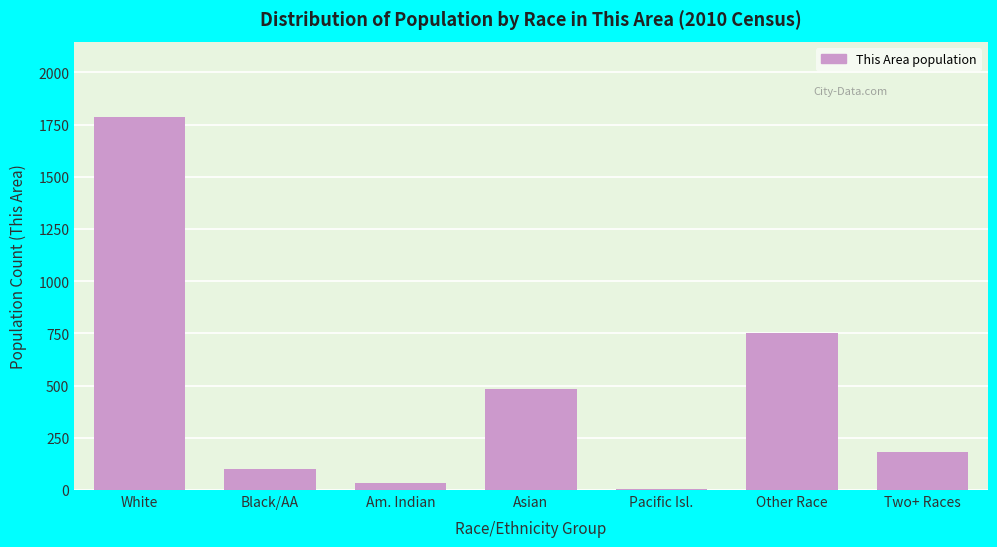

Reading left to right, what are all the values shown in this chart?

White=1789	Black/AA=100	Am. Indian=32	Asian=485	Pacific Isl.=4	Other Race=750	Two+ Races=180